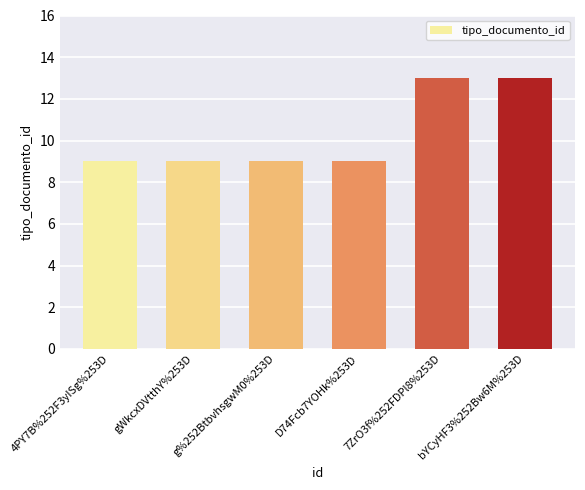

What is the label of the 3rd bar from the left?

g%252BtbvhsgwM0%253D